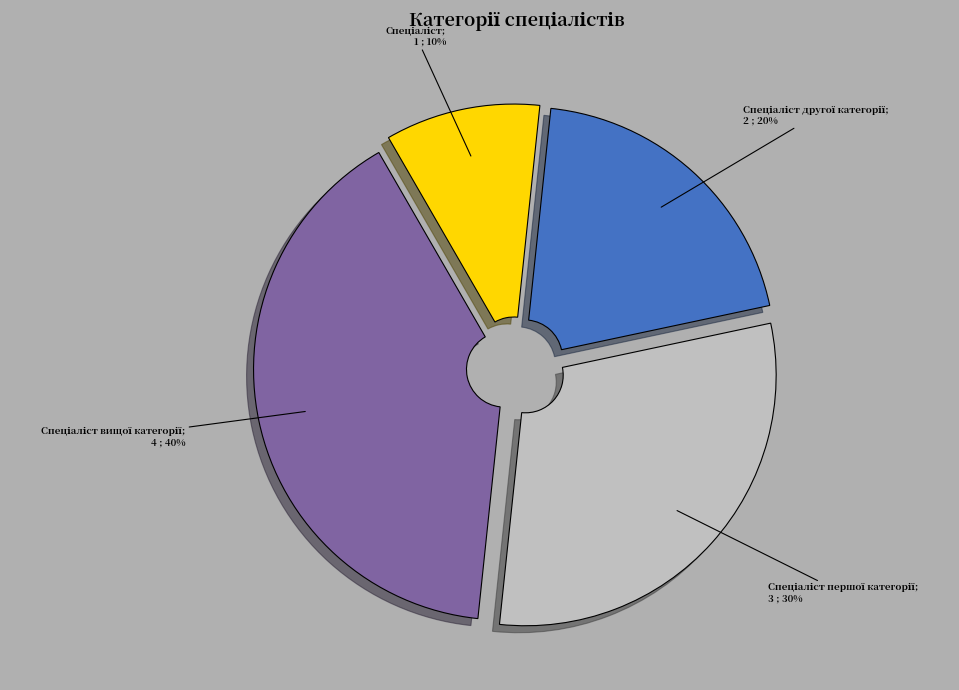

To the nearest percent, what is the difference between the largest and smallest slice percentages?

30%